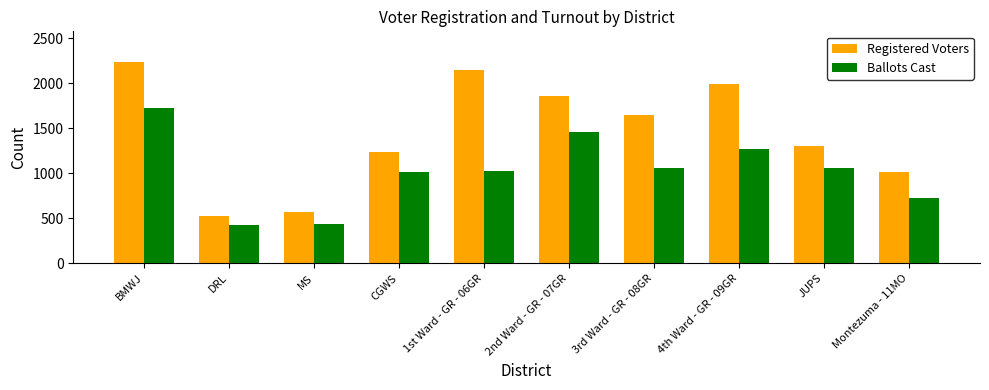

How many bars are there in total?

20